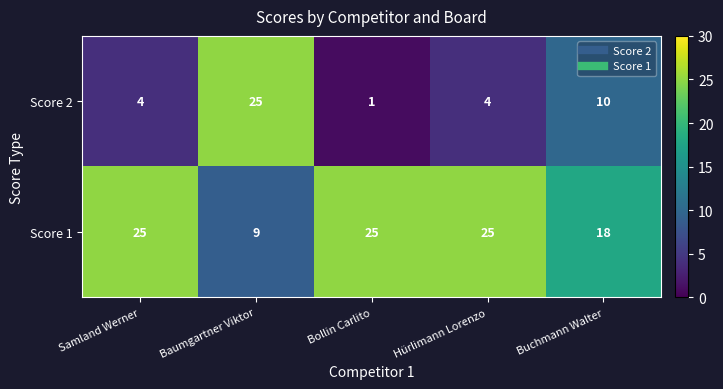

What is the greatest value displayed?

25